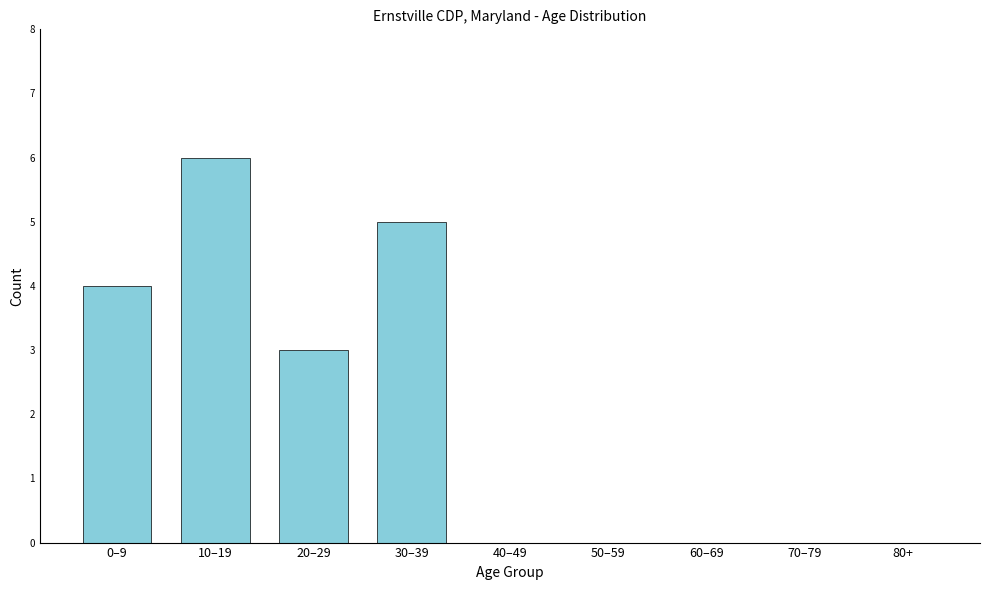

Reading left to right, list all the values displayed in this chart.

0–9=4	10–19=6	20–29=3	30–39=5	40–49=0	50–59=0	60–69=0	70–79=0	80+=0